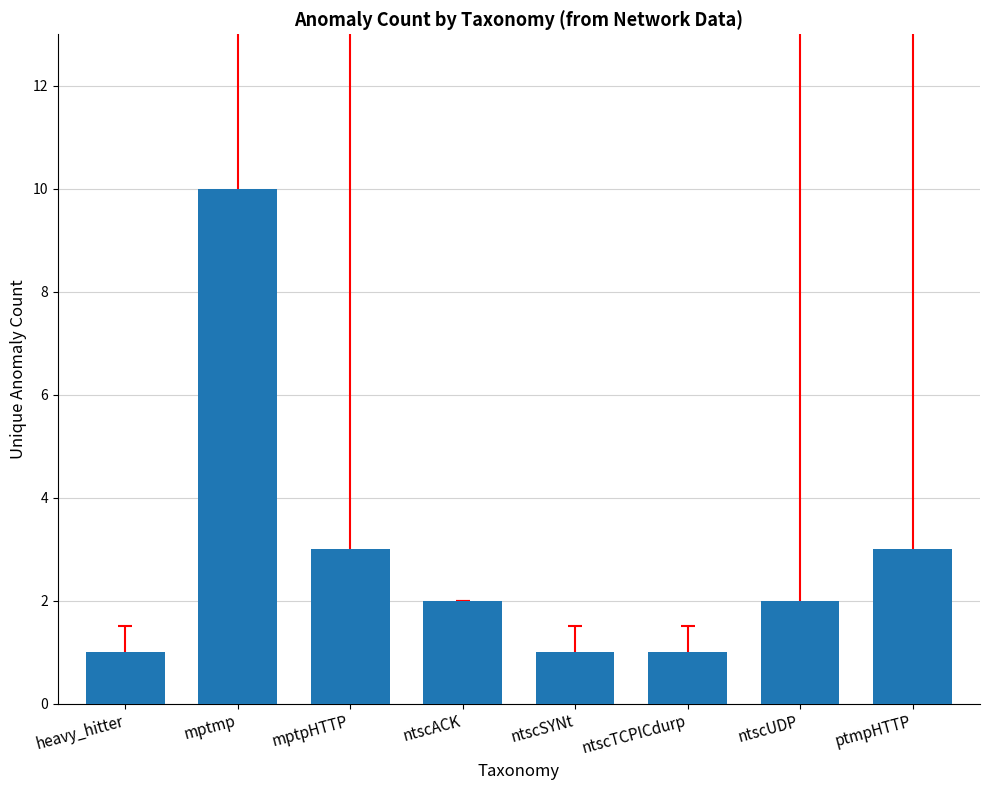

What is the label of the 2nd bar from the right?

ntscUDP